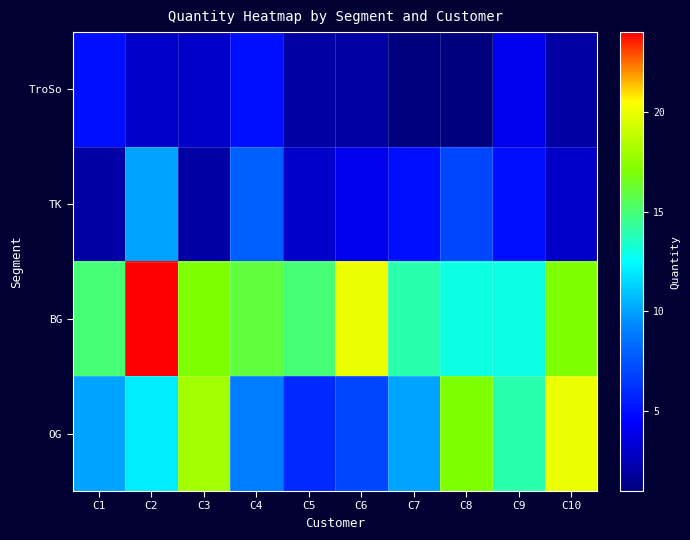

Reading left to right, list all the values displayed in this chart.

TroSo: C1=5	C2=3	C3=3	C4=5	C5=2	C6=2	C7=1	C8=1	C9=4	C10=2
TK: C1=2	C2=10	C3=2	C4=8	C5=3	C6=4	C7=5	C8=7	C9=5	C10=3
BG: C1=15	C2=24	C3=17	C4=16	C5=15	C6=20	C7=14	C8=13	C9=13	C10=17
OG: C1=10	C2=12	C3=18	C4=9	C5=6	C6=7	C7=10	C8=17	C9=14	C10=20